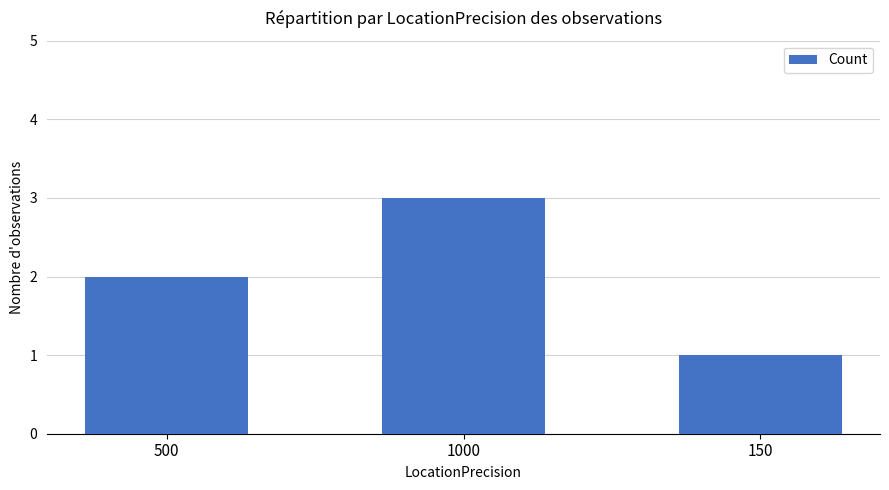

Which has a higher value, 1000 or 150?

1000